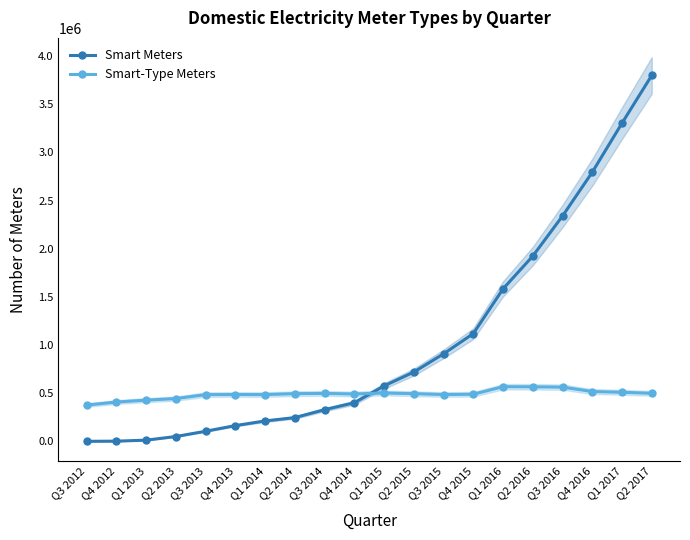

The Smart-Type Meters series shows 162141 at Q1 2017. True or false?

False